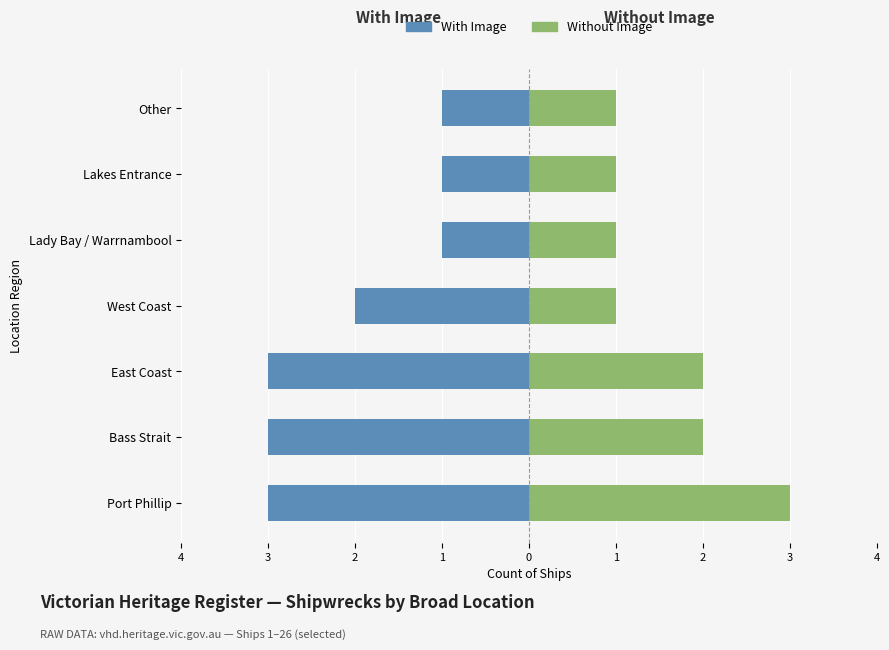

How many With Image values are between -3 and -1?

7